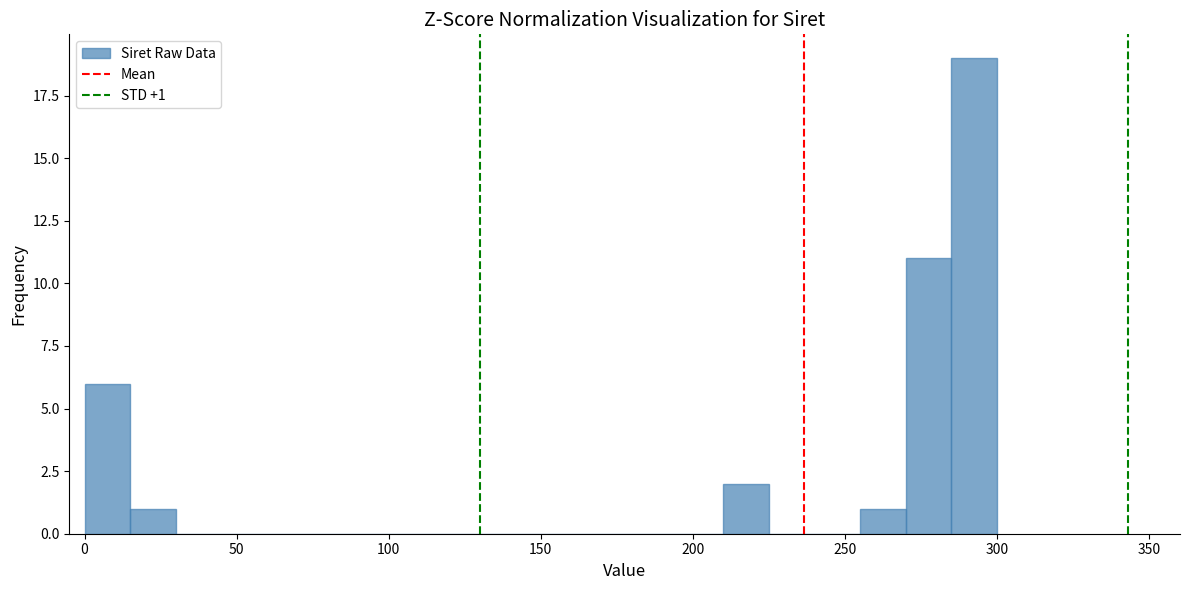

Around what value on the x-axis is the tallest bar? Give the approximate position of its centre, as read against the axis.

295